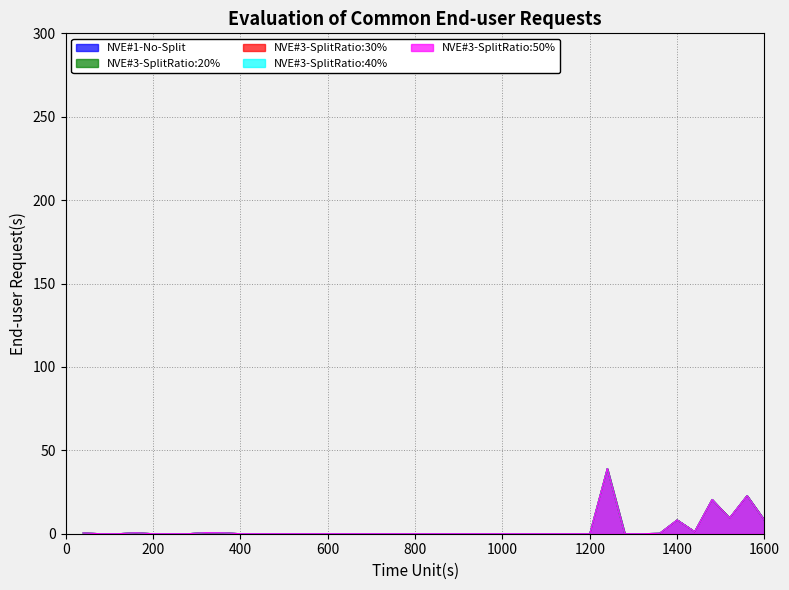

The NVE#3-SplitRatio:20% series shows -19.0 at 200. True or false?

False